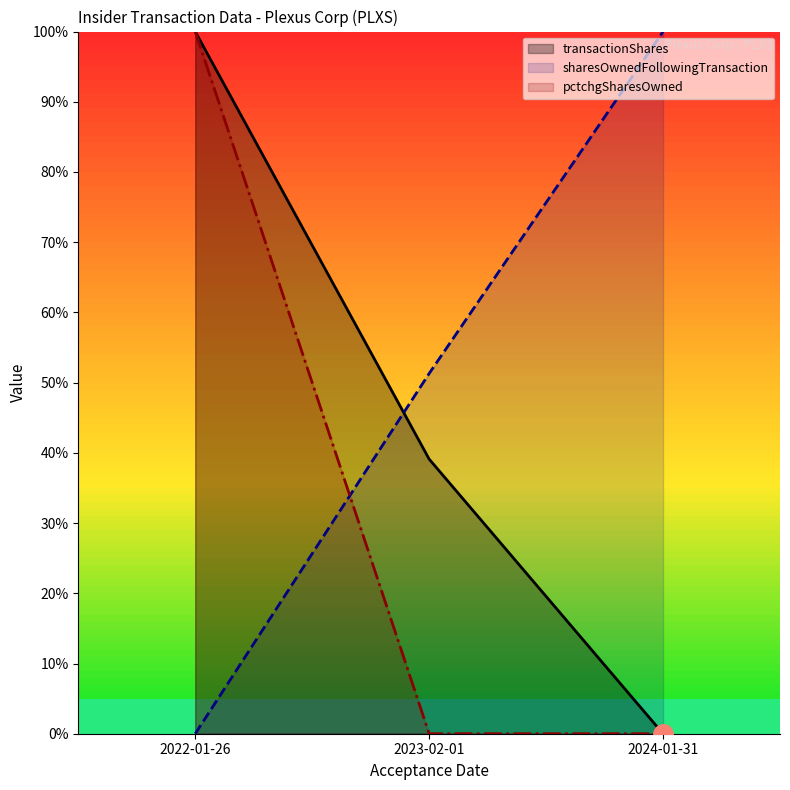

What is the approximate value of transactionShares at 2022-01-26?

1.0